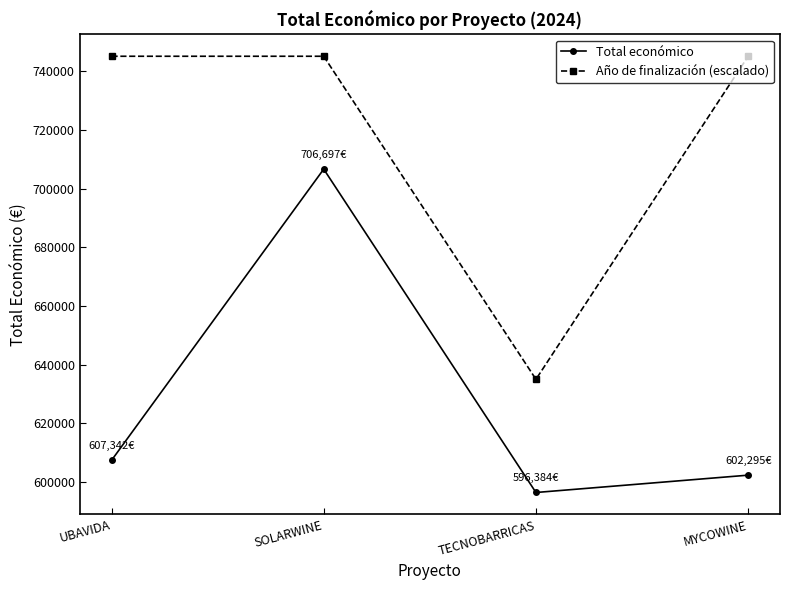

True or false: Año de finalización (escalado) has more than 2 points higher than both neighbors.

False